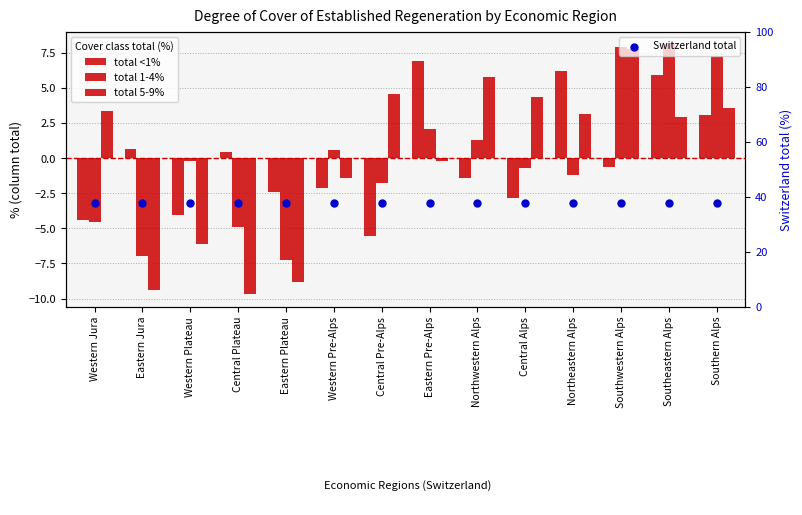

What are all the series names shown in the legend?

total <1%, total 1-4%, total 5-9%, Switzerland total